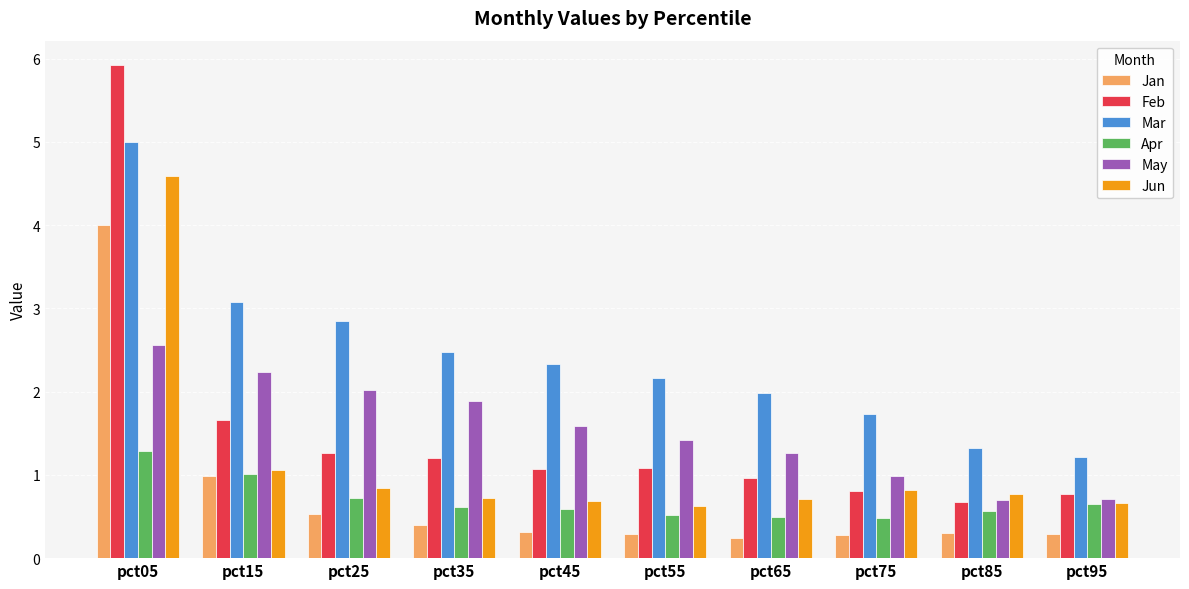

What is the maximum value shown in the chart?

5.9